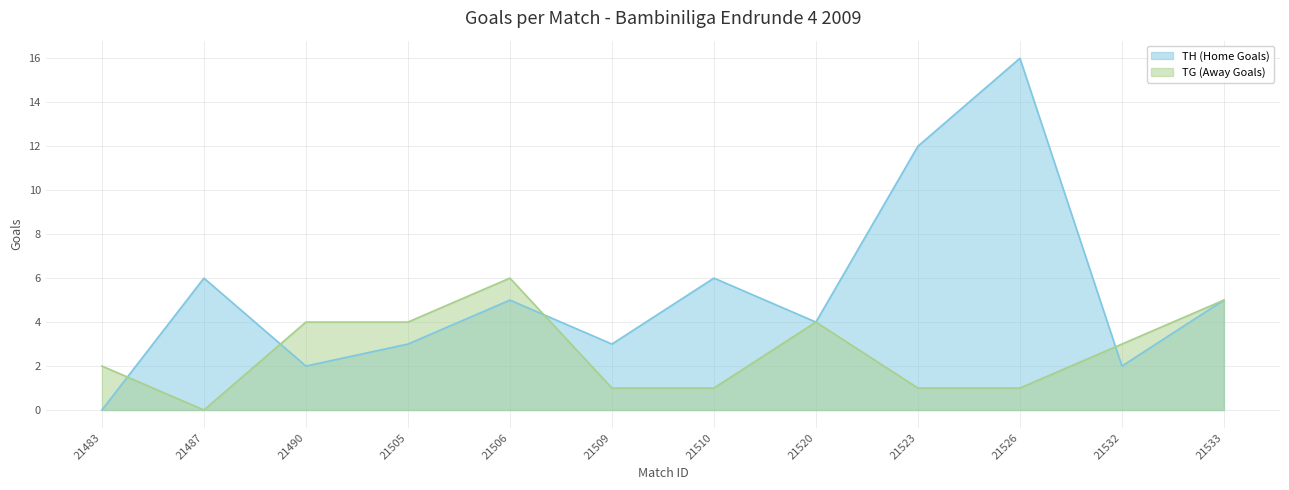

Which series ends up on top after the final intersection of TH (Home Goals) and TG (Away Goals)?

TG (Away Goals)